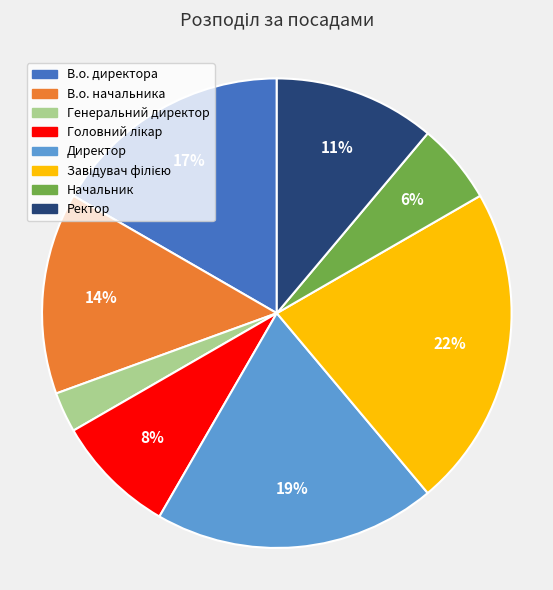

Which category has the smallest portion of the pie?

Генеральний директор